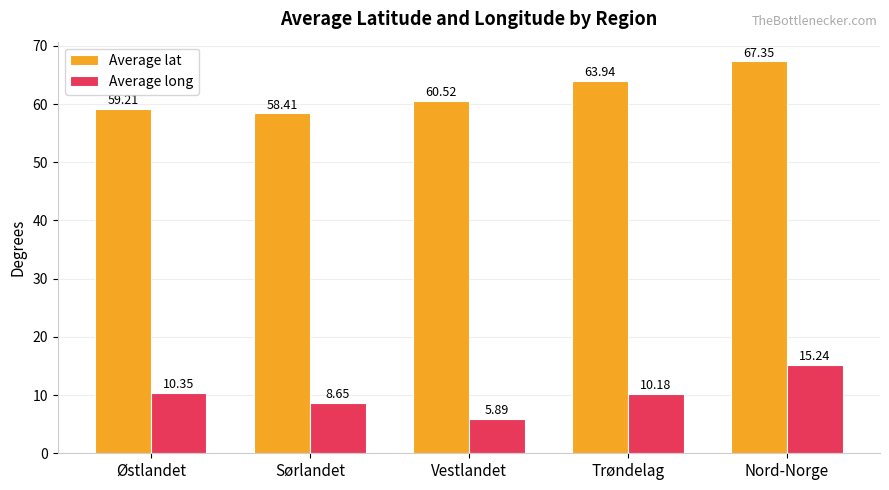

List the series in order of their overall mean, highest first.

Average lat, Average long